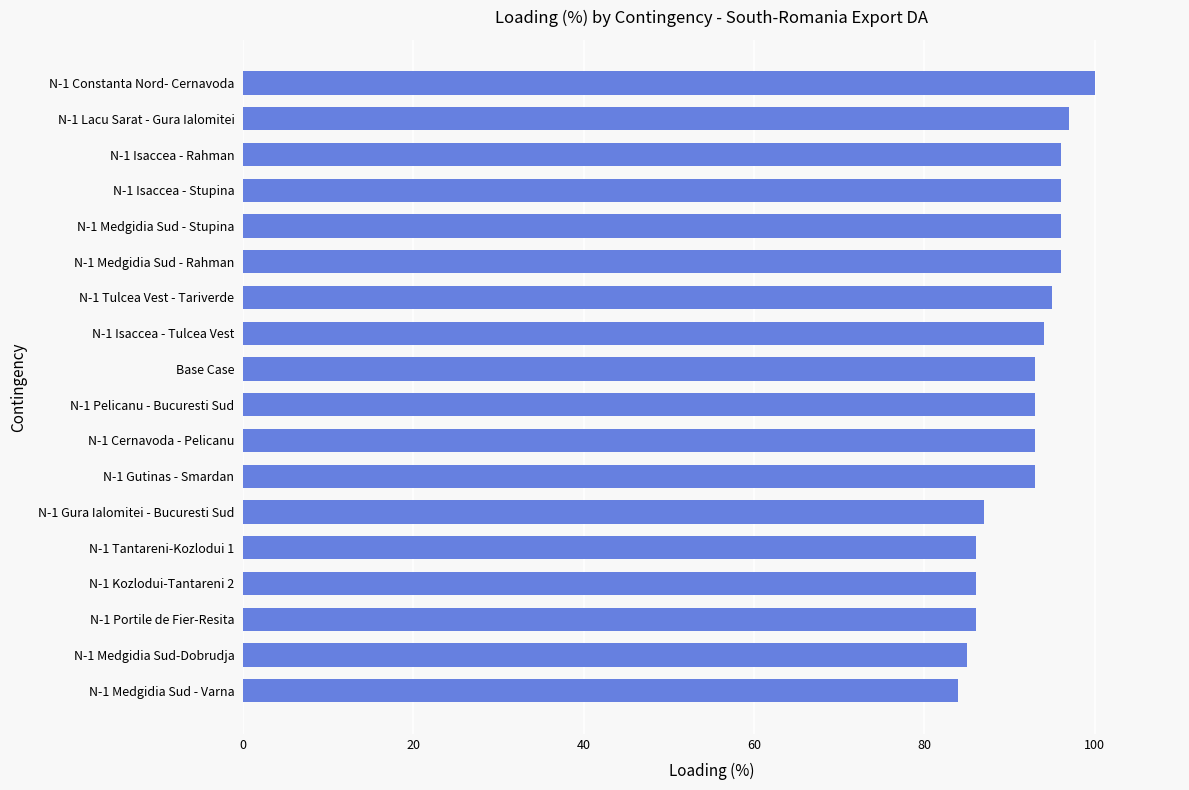

What is the average value?

92